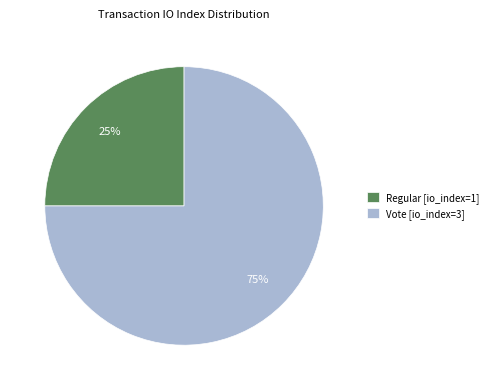

How many slices are in this pie chart?

2